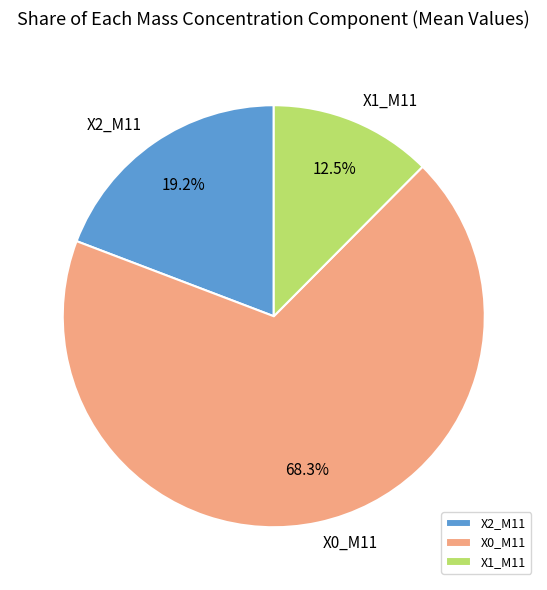

Which category accounts for the majority?

X0_M11